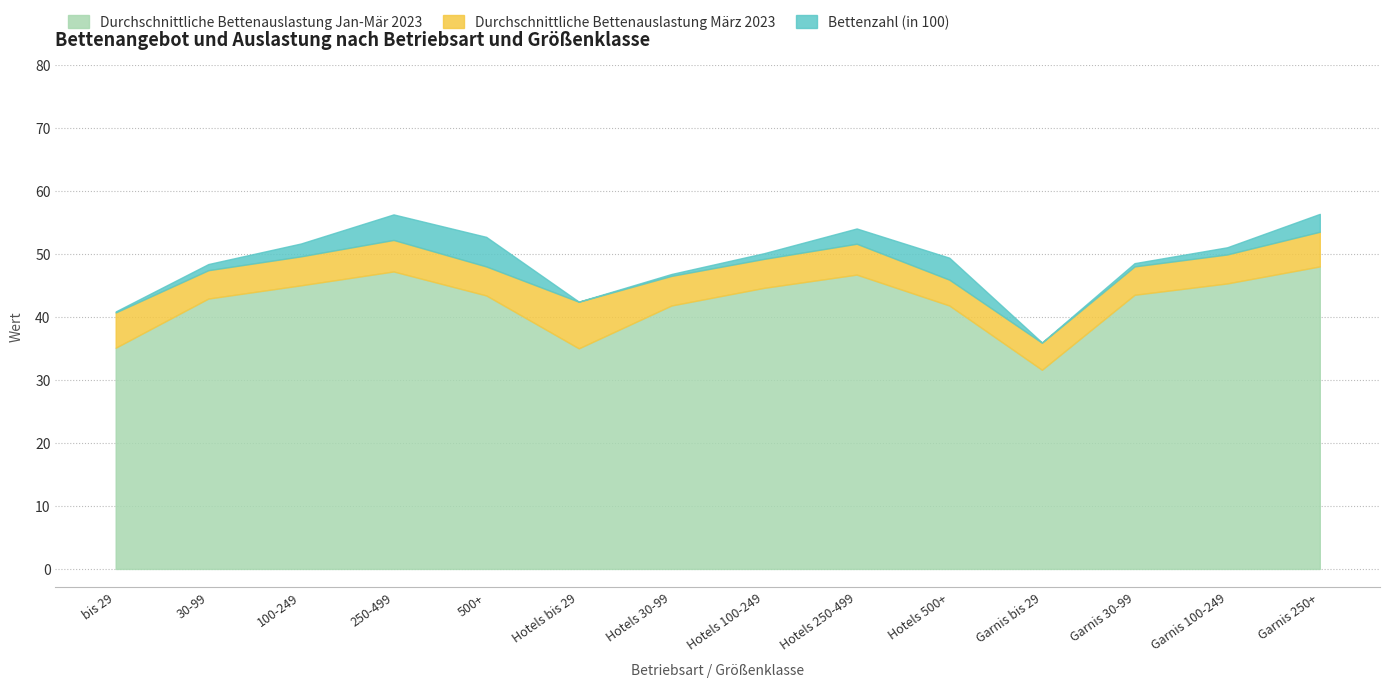

What is the total value across all series at Hotels 500+?

49.4